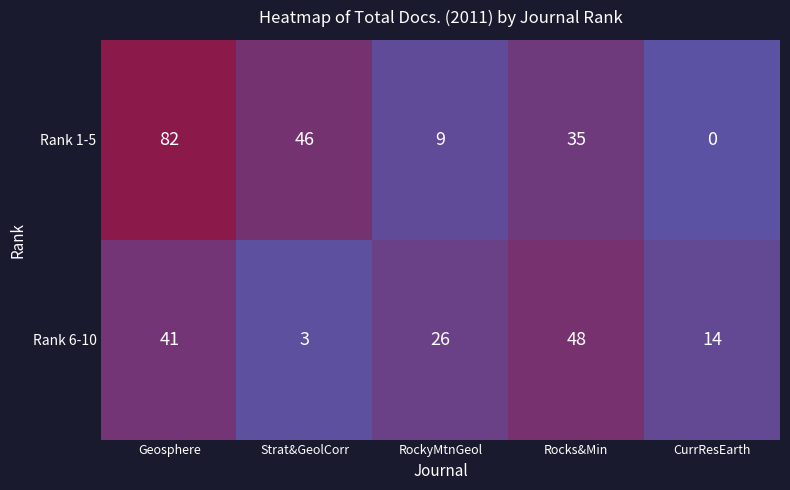

Which series has the largest range (max minus min)?

Rank 1-5